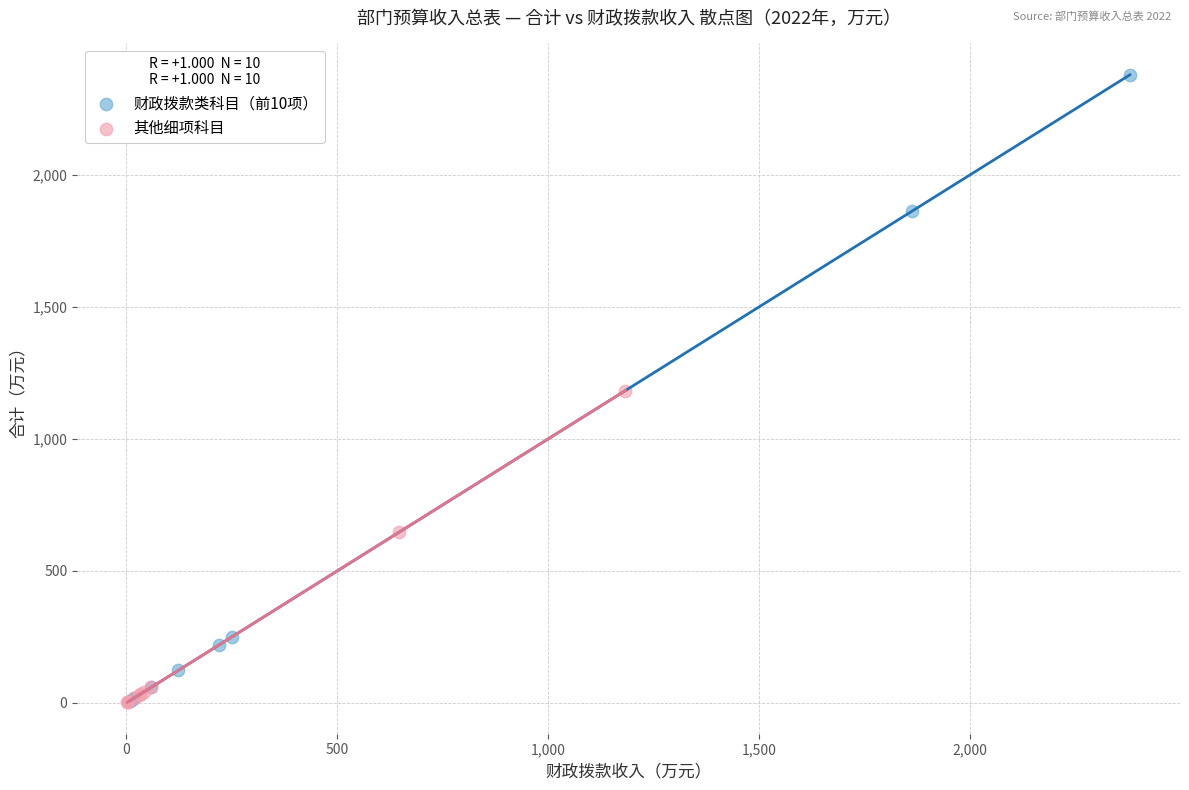

Which series has the largest Y range (max minus min)?

财政拨款类科目（前10项）